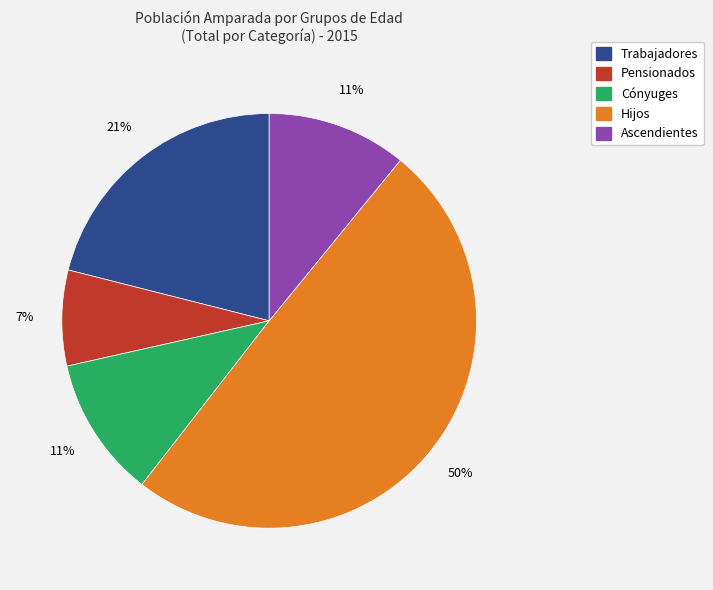

True or false: Cónyuges accounts for 11% of the total.

True